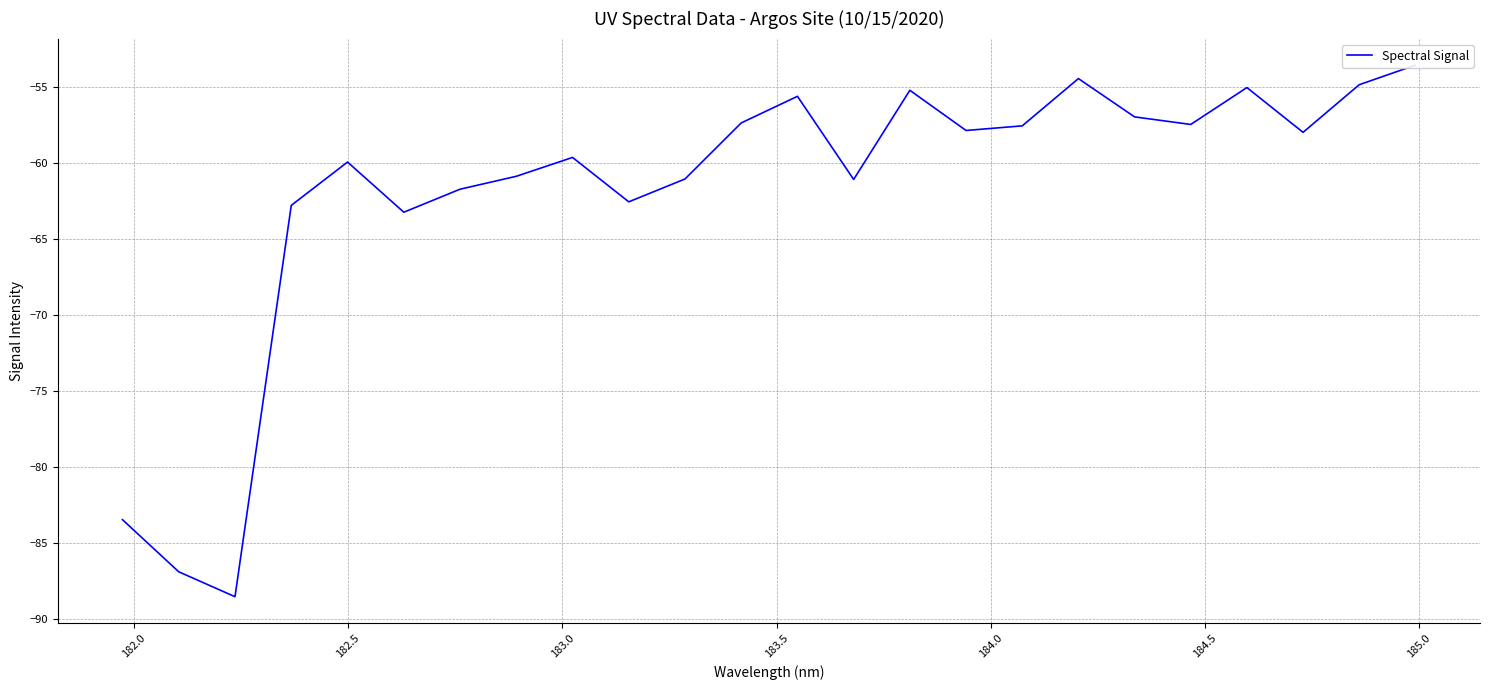

What is the difference between the second highest and second lowest values?

32.4